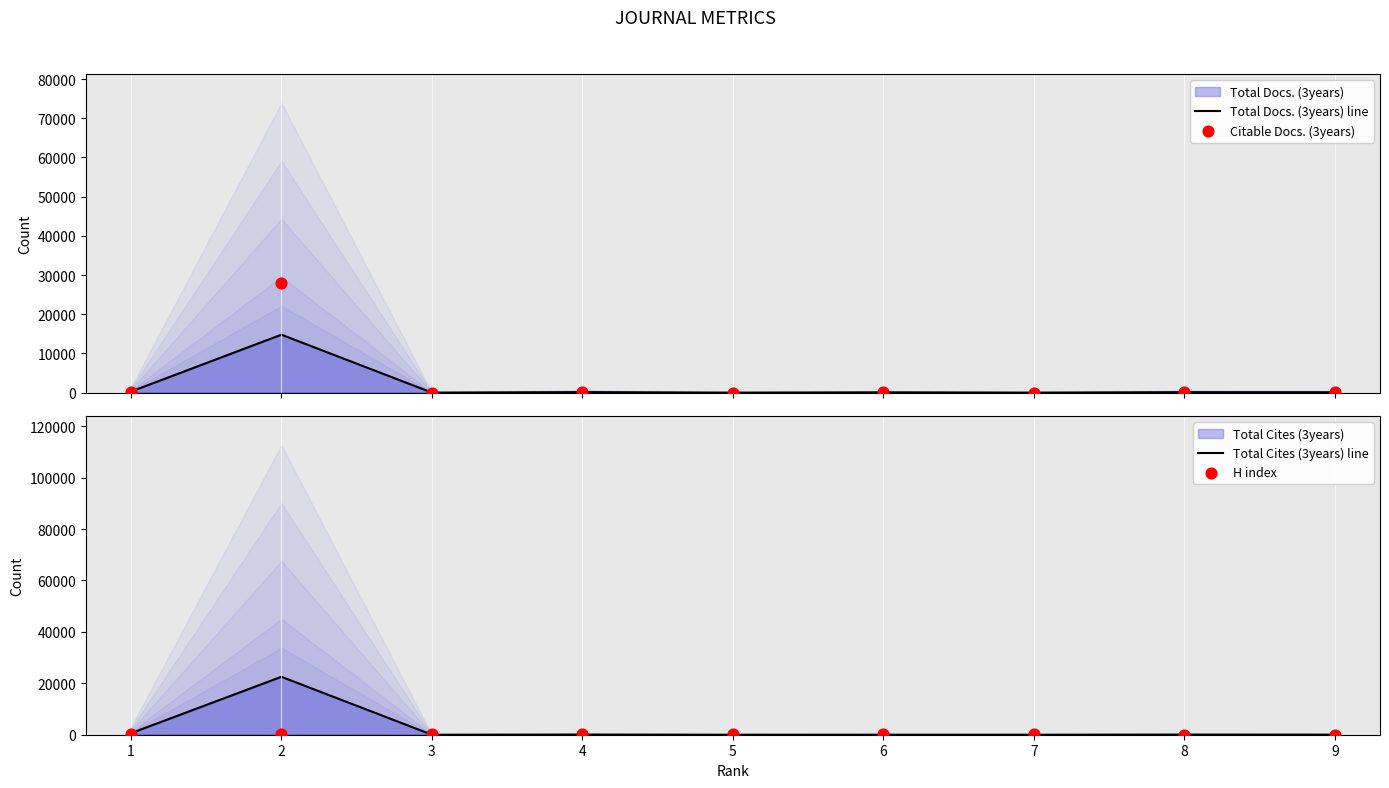

Which series contains the highest Y value?

Citable Docs. (3years)